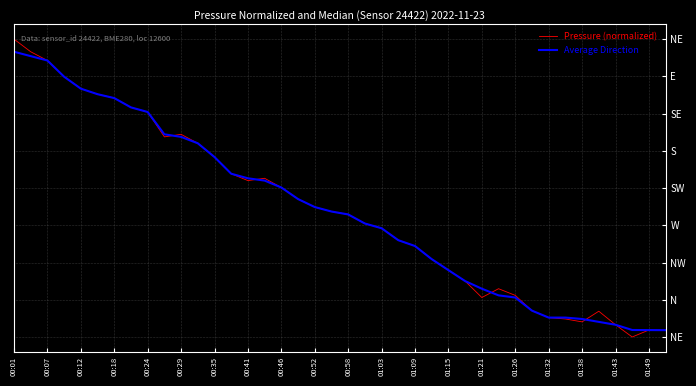

Does the chart display data point markers on the line(s)?

No